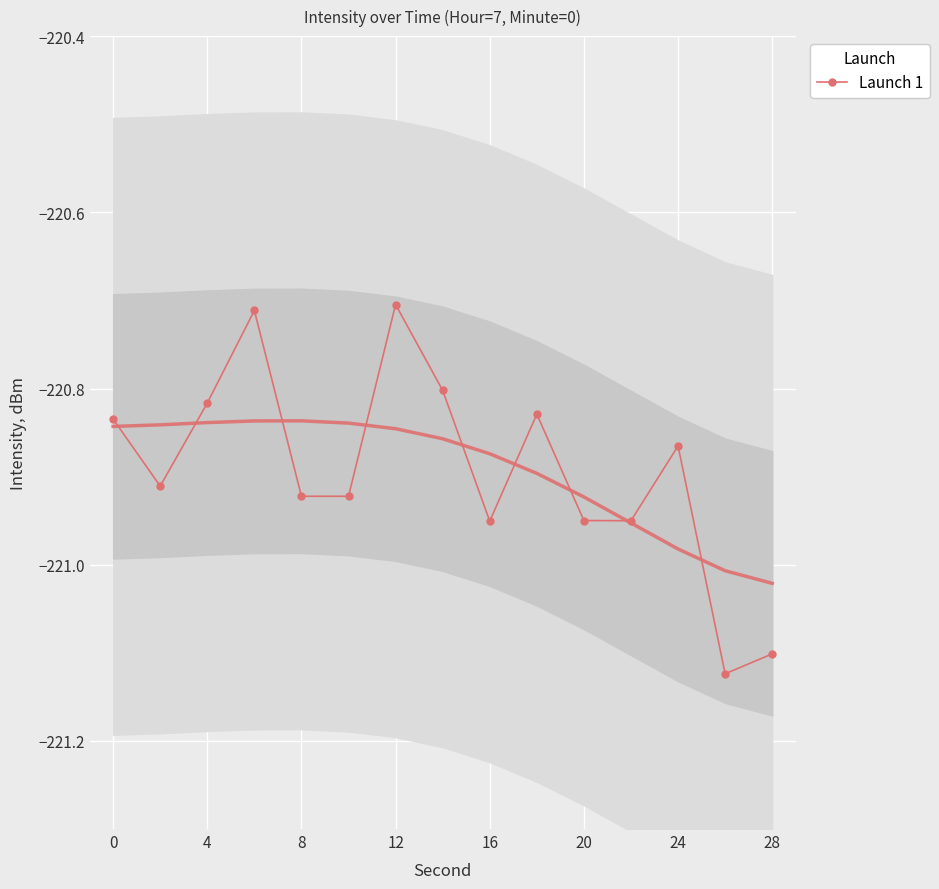

True or false: Launch 1 has more than 1 points higher than both neighbors.

True